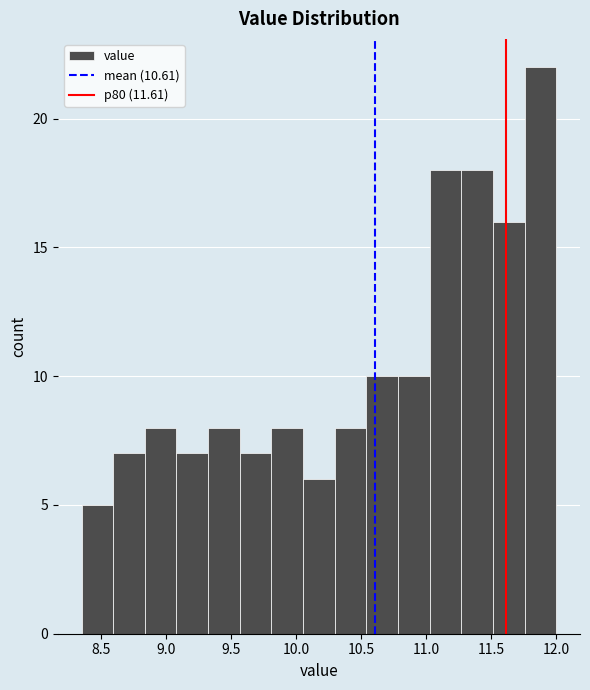

Reading left to right, transcribe this chart: for each bar, give the range it covers on the x-axis and its height. Neither the bar edges nor the heights are printed on the chart, so give them approximately, as read against the axes.

8.35 to 8.60: 5
8.60 to 8.85: 7
8.85 to 9.10: 8
9.10 to 9.30: 7
9.30 to 9.55: 8
9.55 to 9.80: 7
9.80 to 10.05: 8
10.05 to 10.30: 6
10.30 to 10.55: 8
10.55 to 10.80: 10
10.80 to 11.05: 10
11.05 to 11.25: 18
11.25 to 11.50: 18
11.50 to 11.75: 16
11.75 to 12.00: 22